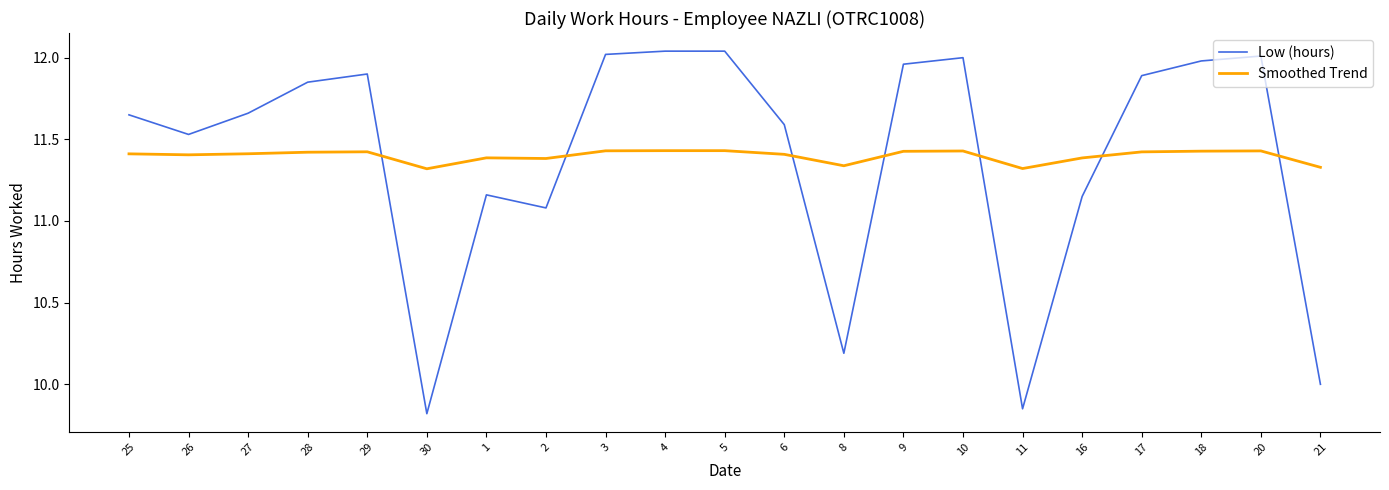

At which label is Low (hours) closest to 10?

21